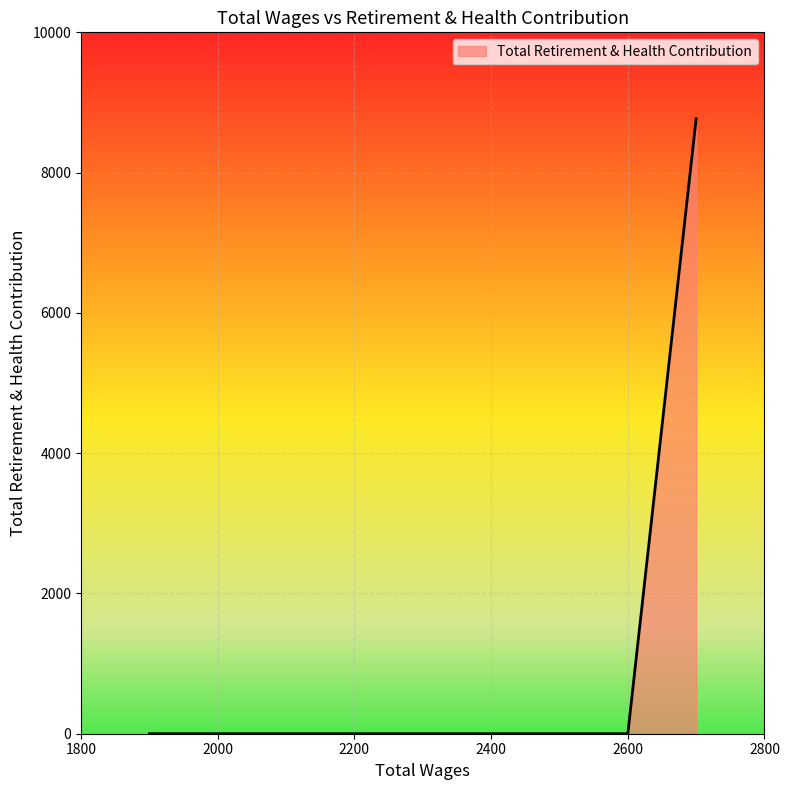

What is the difference between the maximum and minimum values?

8768